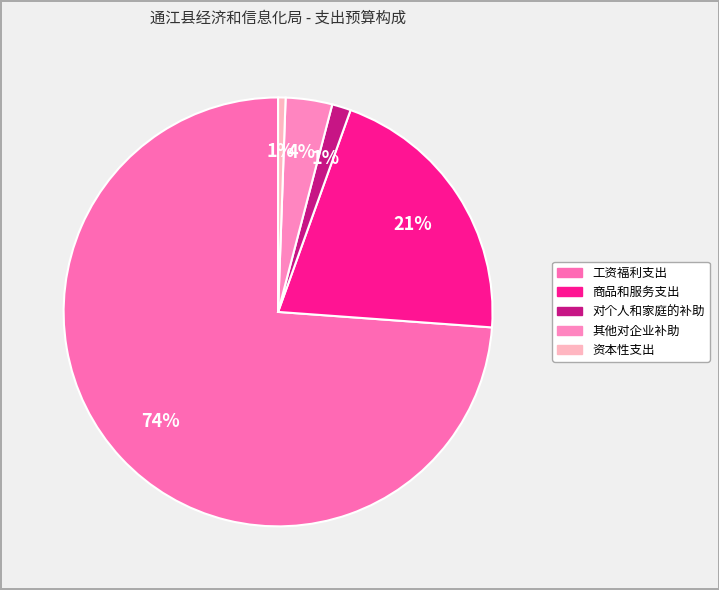

Does any single category account for the majority?

Yes